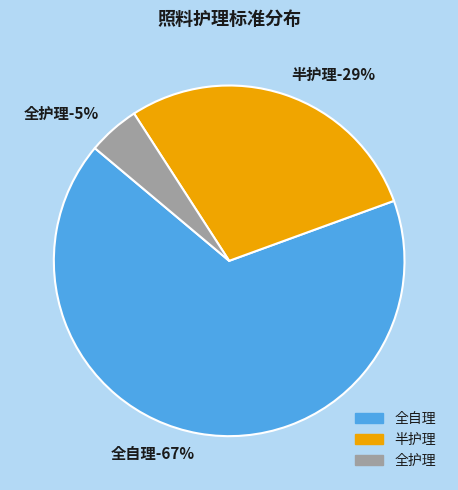

What is the total percentage of 全自理 and 全护理?

71.4%